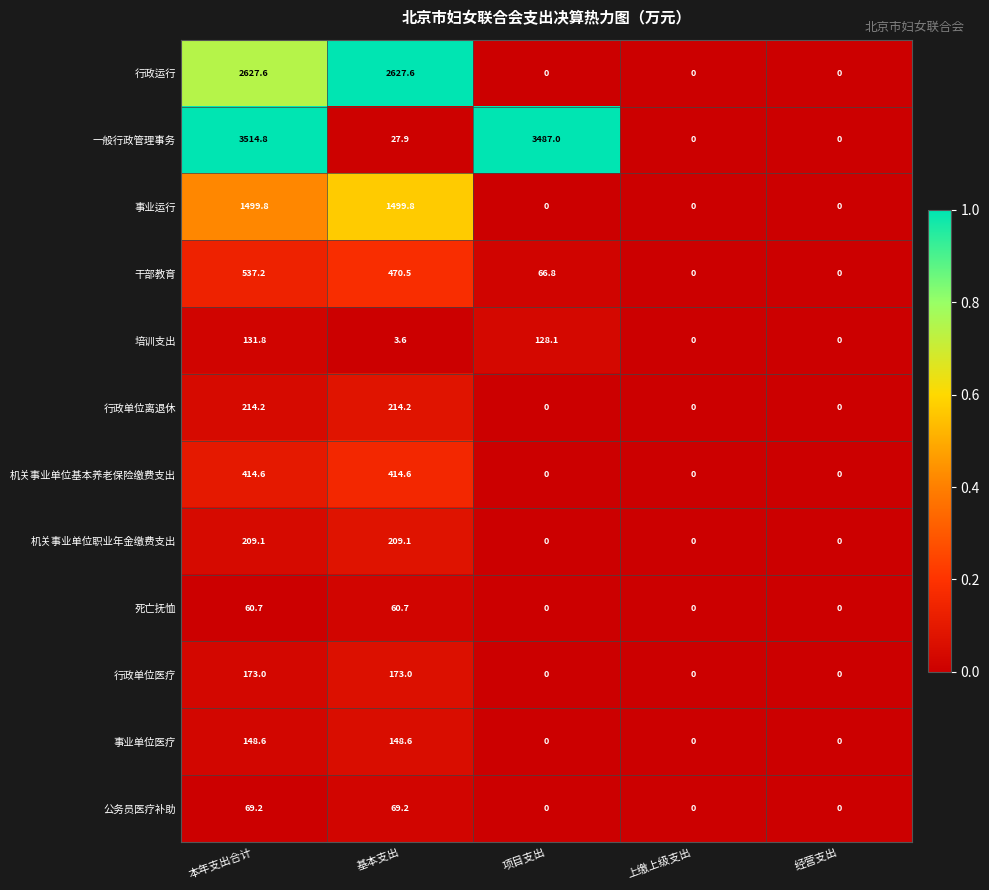

What is the greatest value displayed?

3514.8